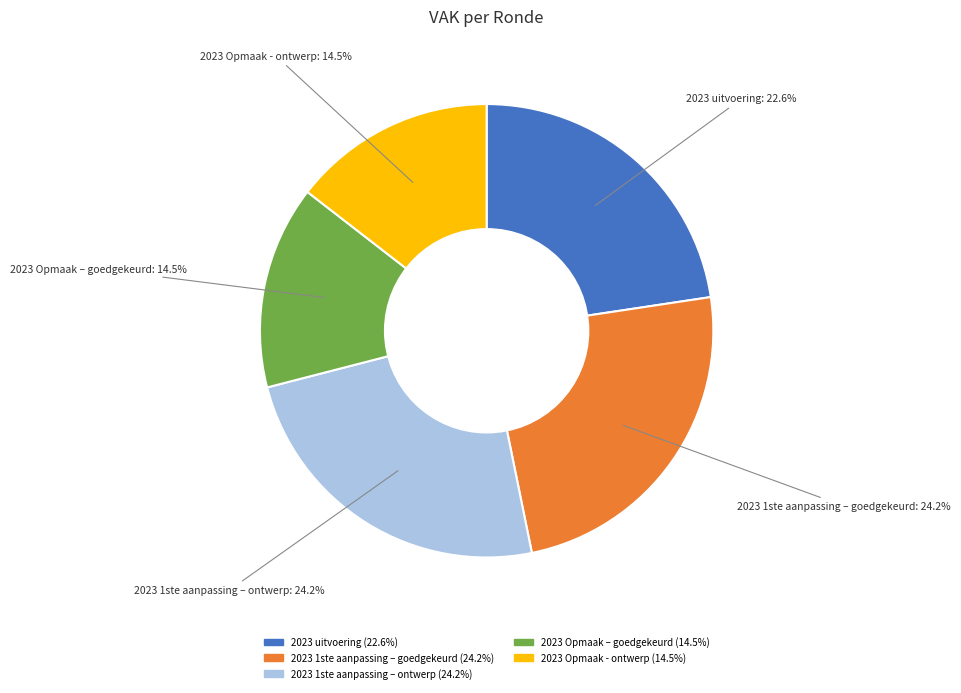

True or false: 2023 uitvoering accounts for 29% of the total.

False